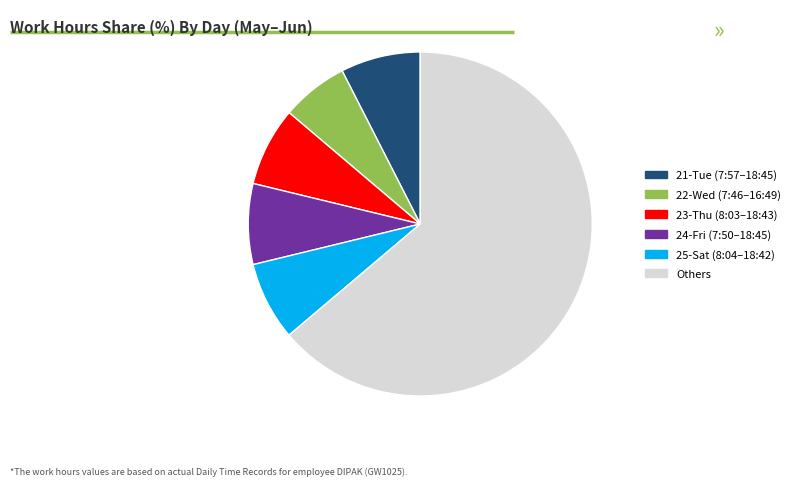

What is the ratio of the value at 25-Sat (8:04–18:42) to the value at 24-Fri (7:50–18:45)?

1.0